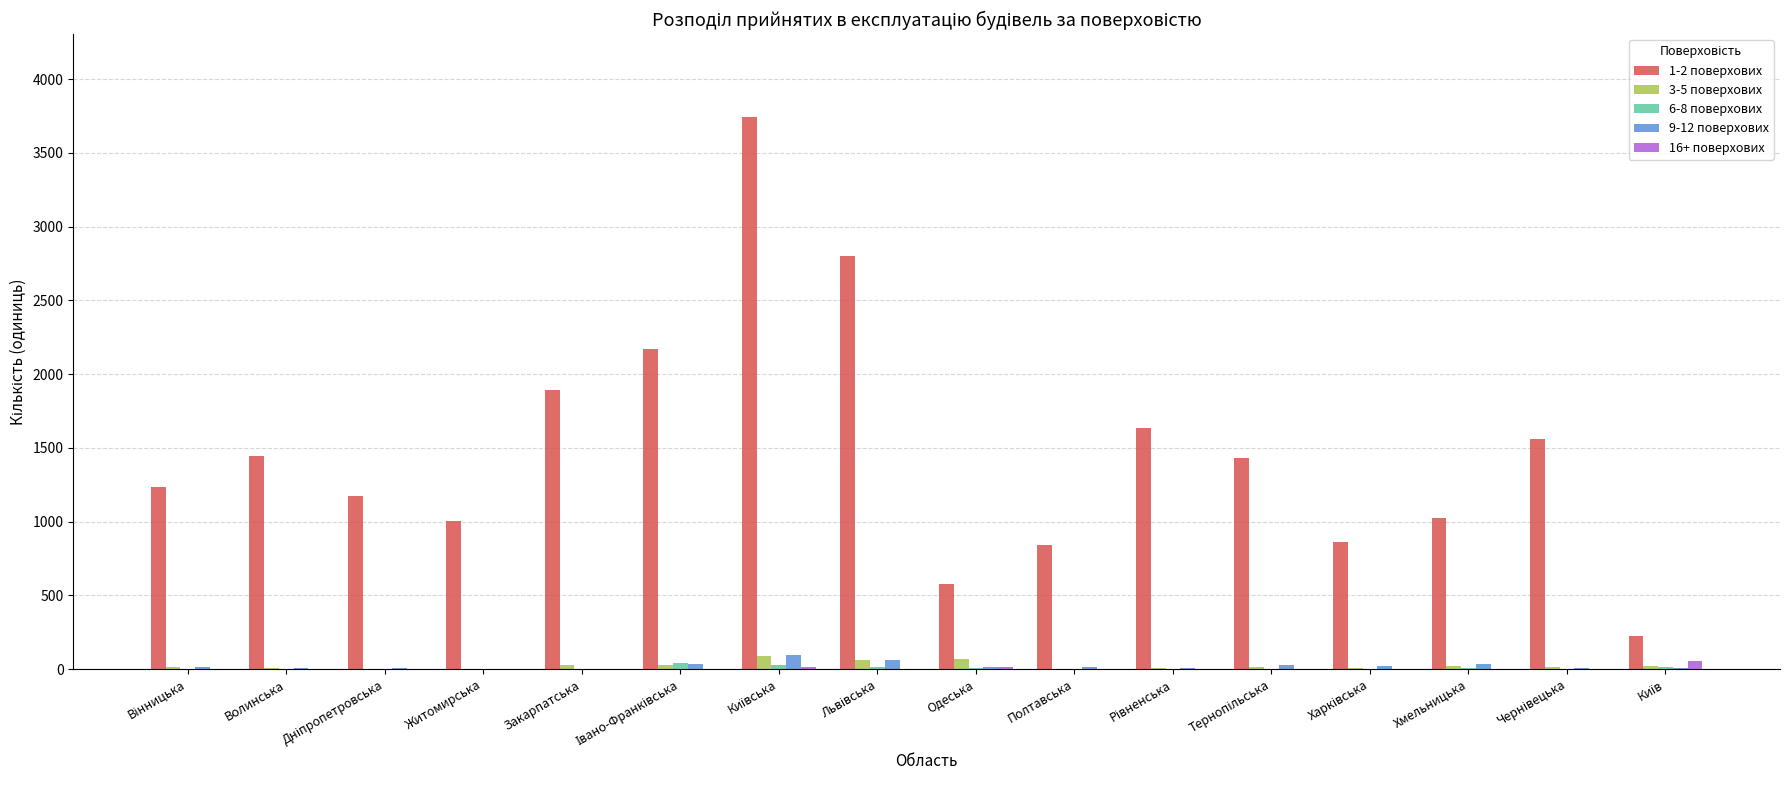

Which series has the largest total across all categories?

1-2 поверхових